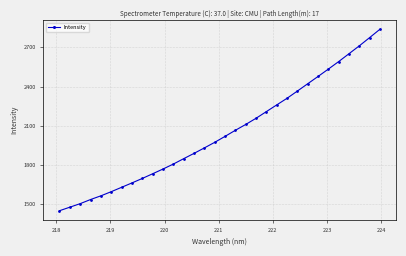

What is the value of the 12th point from the left?

1805.6